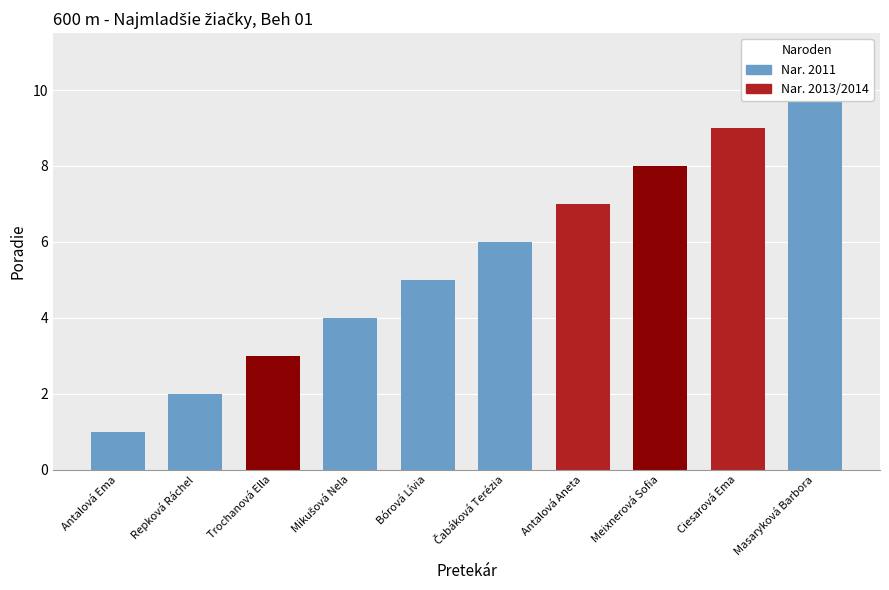

What is the change in value from Čabáková Terézia to Ciesarová Ema?

+3